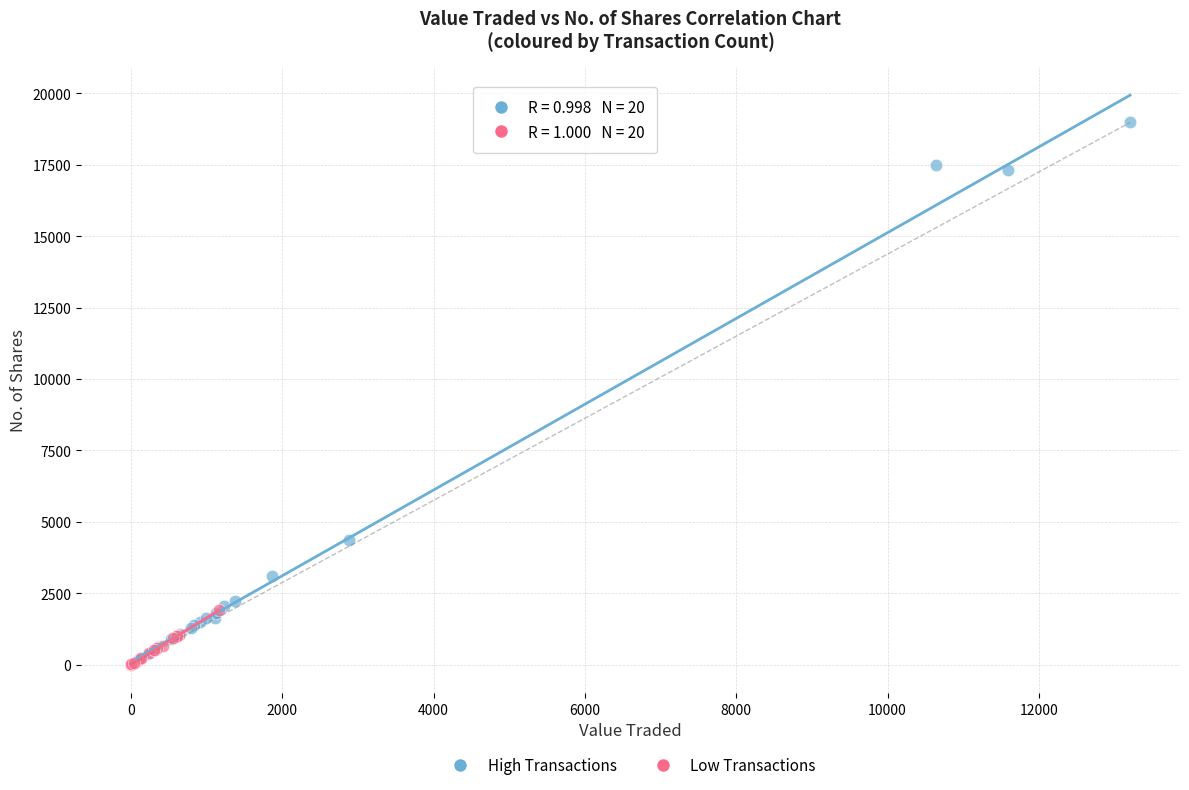

Which series reaches the maximum Y coordinate?

High Transactions